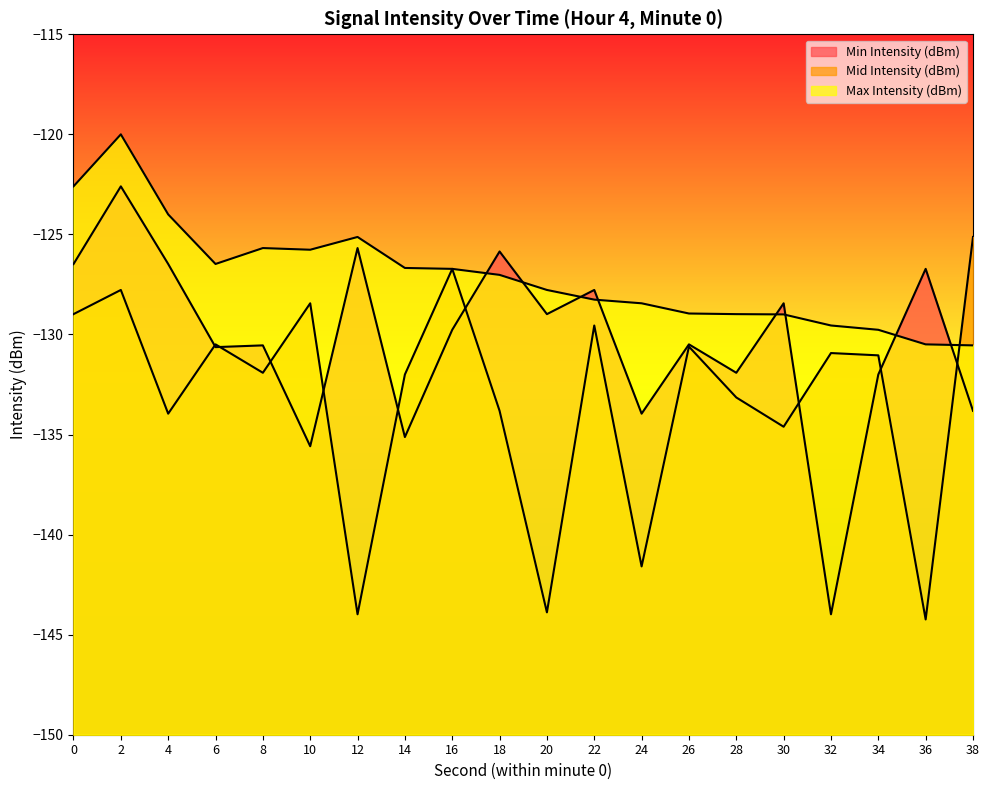

What is the difference between the highest and lowest values at 34?

2.2